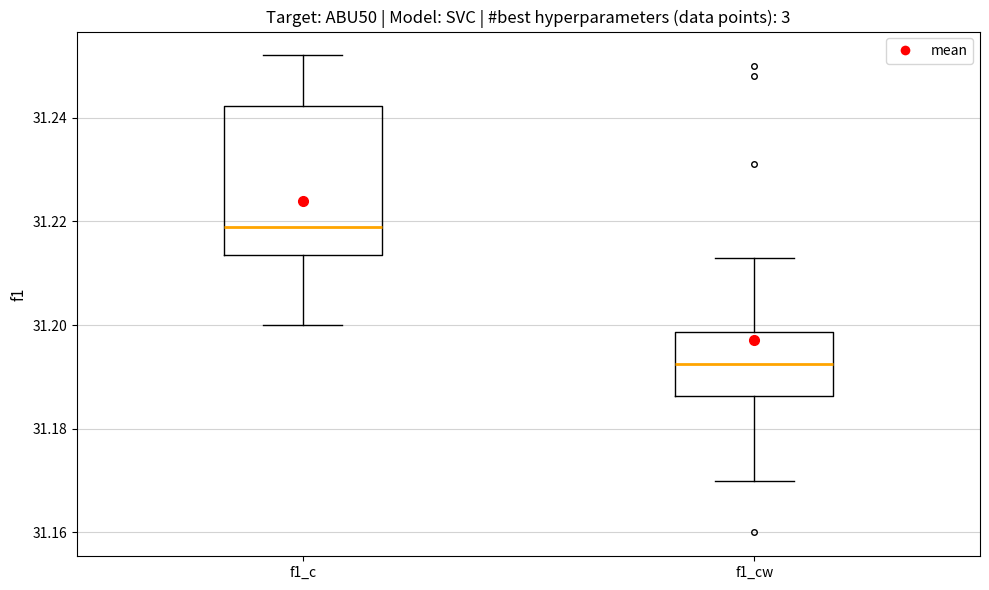

Reading left to right, read every box against the y-axis: the position of its median line, the range the box covers, and the ends of its whiskers. The values are not printed on the chart, so give them approximately, as read against the axis.

f1_c: median 31.220, box 31.214 to 31.242, whiskers 31.200 to 31.252
f1_cw: median 31.192, box 31.186 to 31.198, whiskers 31.170 to 31.214